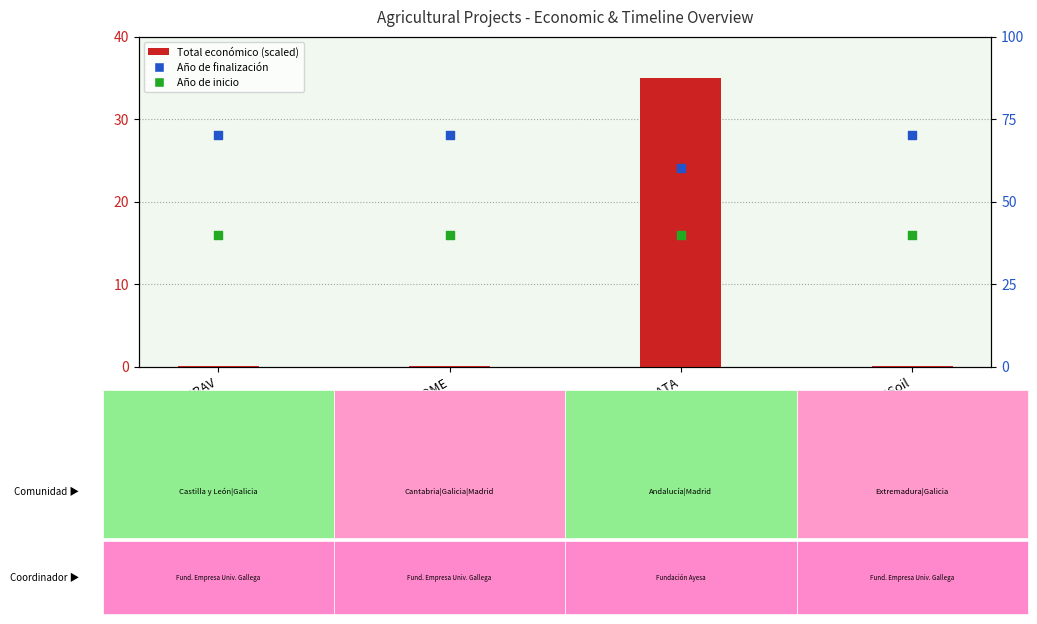

What is the total value across all series at Ash4Soil?

110.0